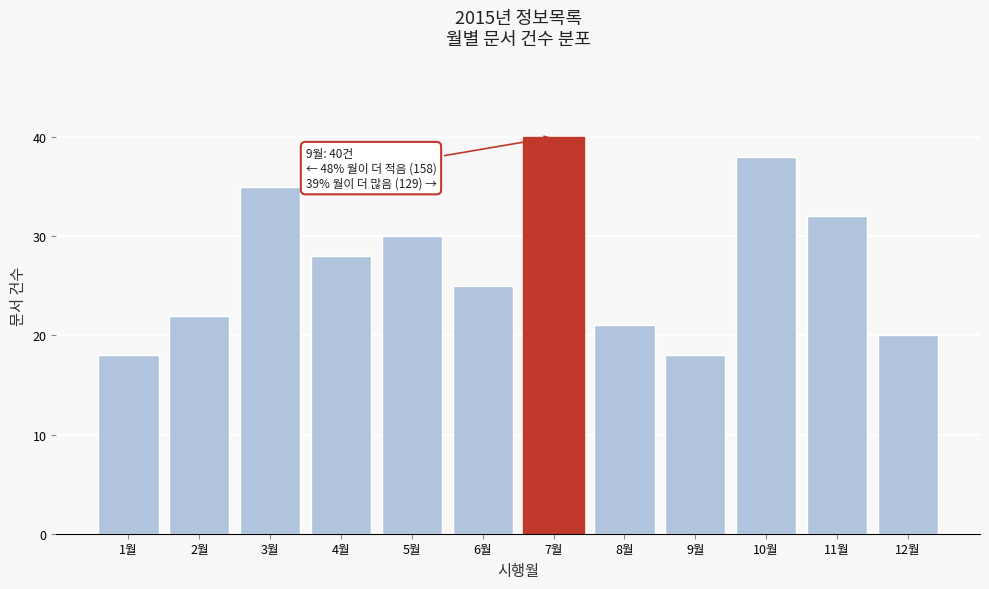

Reading left to right, transcribe all the data shown in this chart.

1월=18	2월=22	3월=35	4월=28	5월=30	6월=25	7월=40	8월=21	9월=18	10월=38	11월=32	12월=20